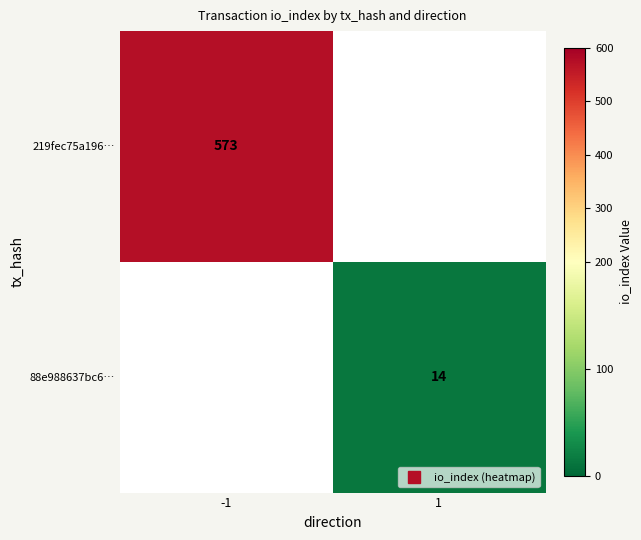

How many data points does each series have?

2